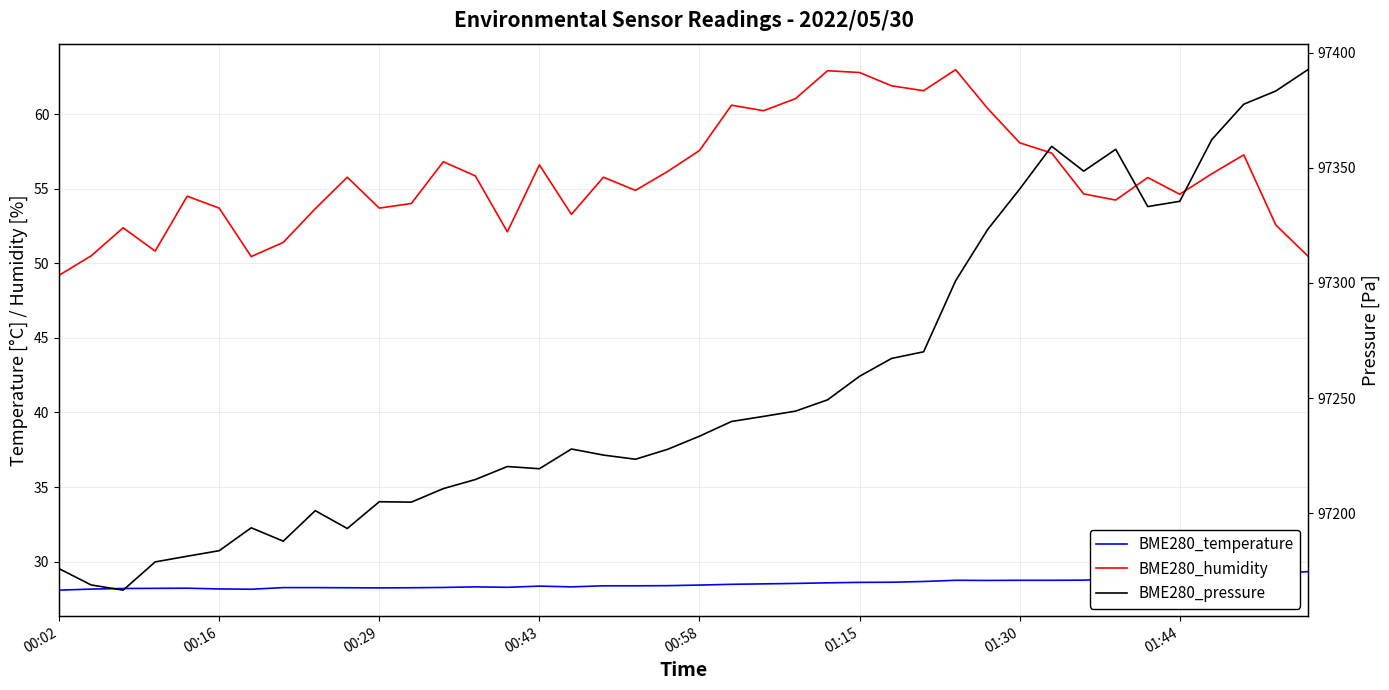

How many categories are shown in the chart?

40